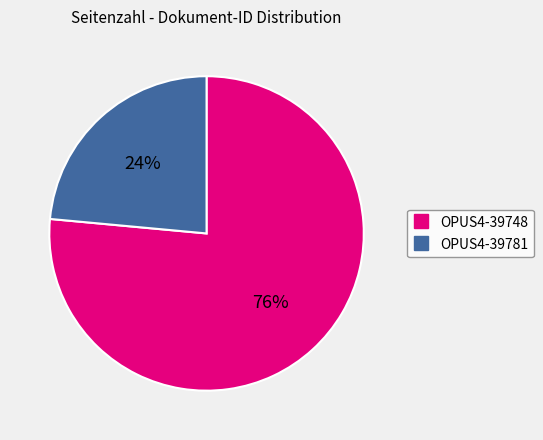

Is there a majority slice in this chart?

Yes